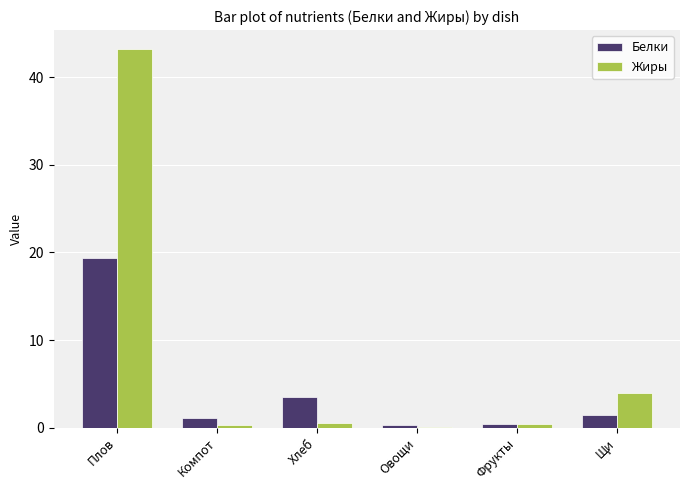

How many groups of bars are there?

6